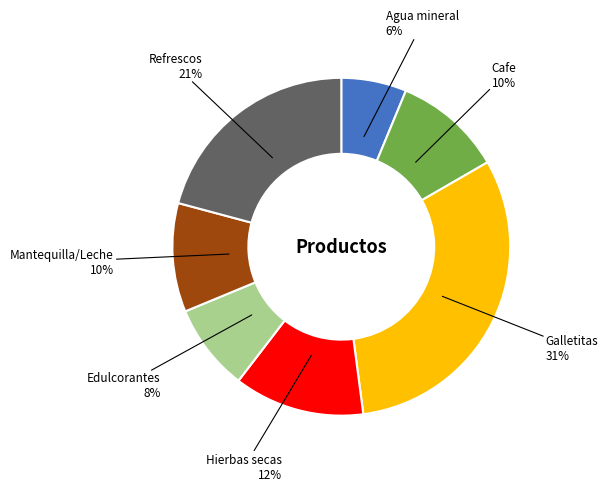

How many slices are in this pie chart?

7